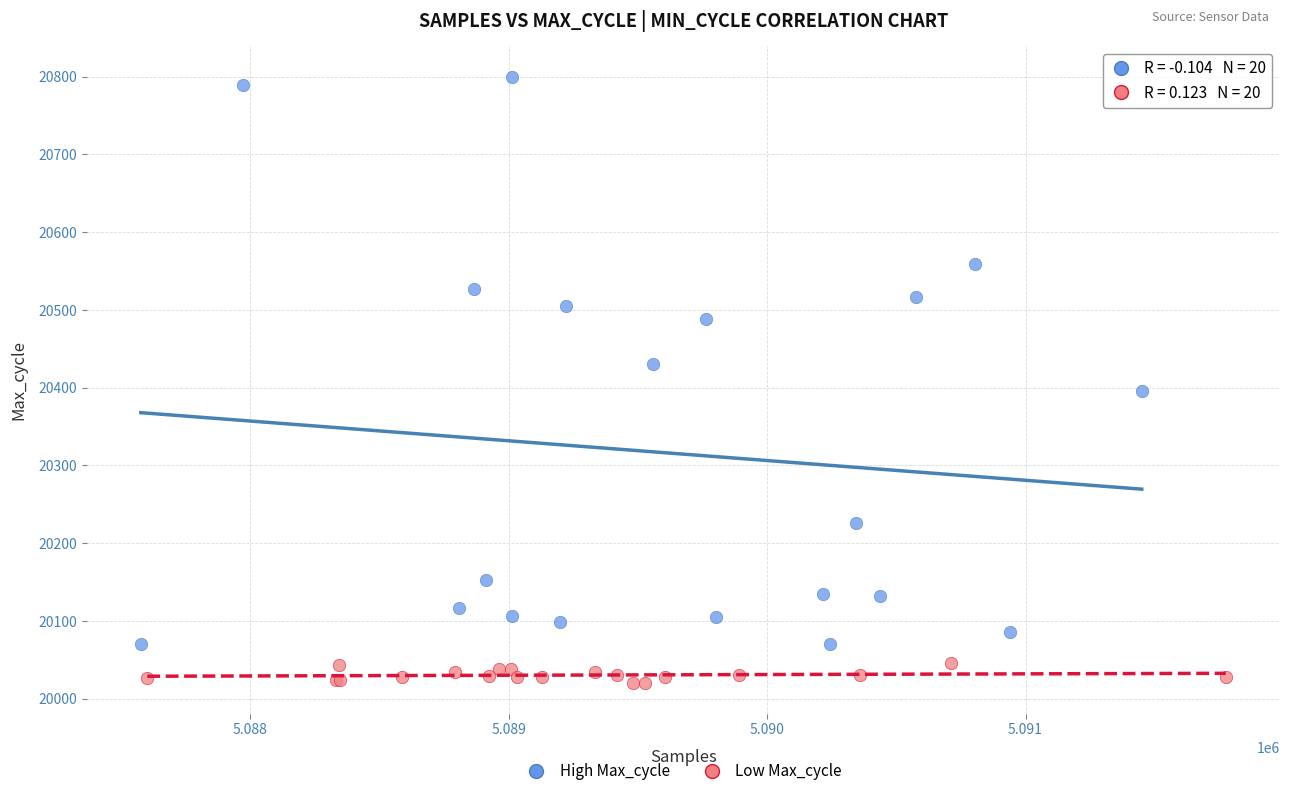

Which series has the largest Y range (max minus min)?

High Max_cycle